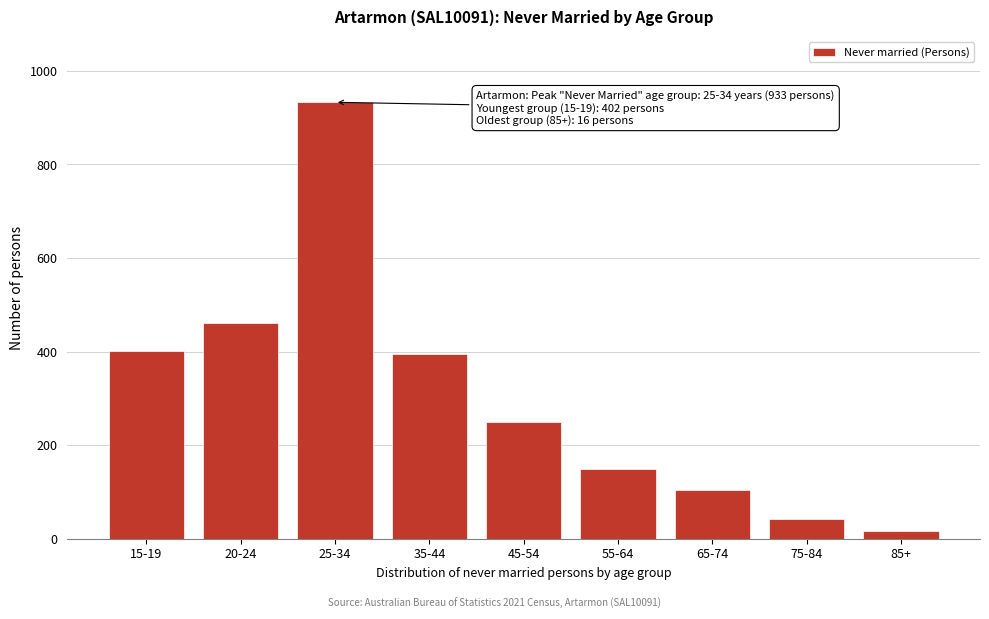

Reading left to right, transcribe all the data shown in this chart.

402	462	933	395	250	149	105	41	16